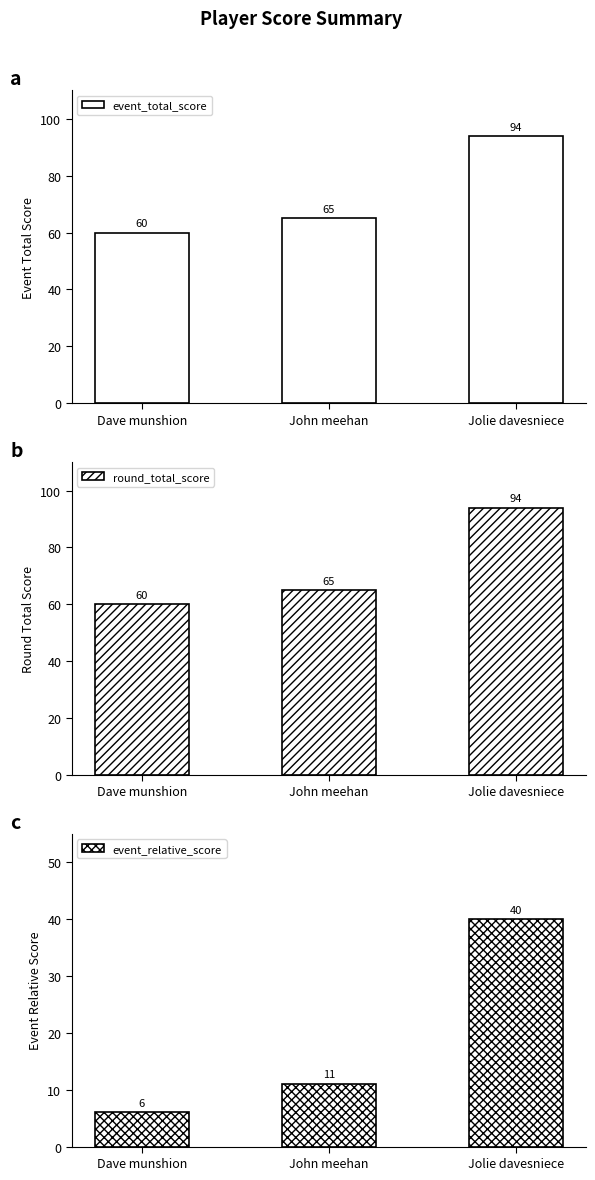

How many groups of bars are there?

3